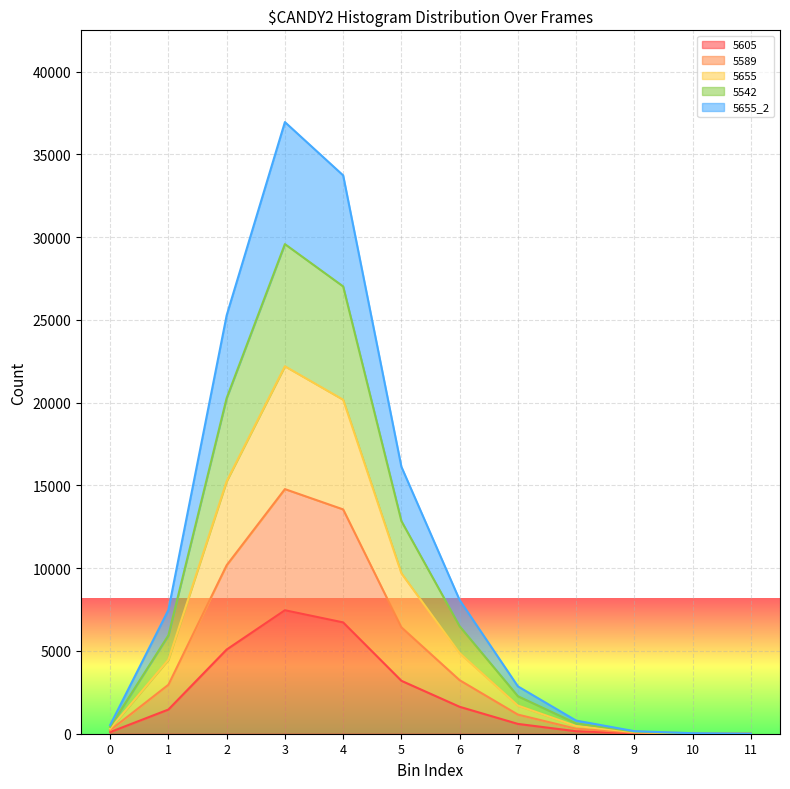

What are all the series names shown in the legend?

5605, 5589, 5655, 5542, 5655_2